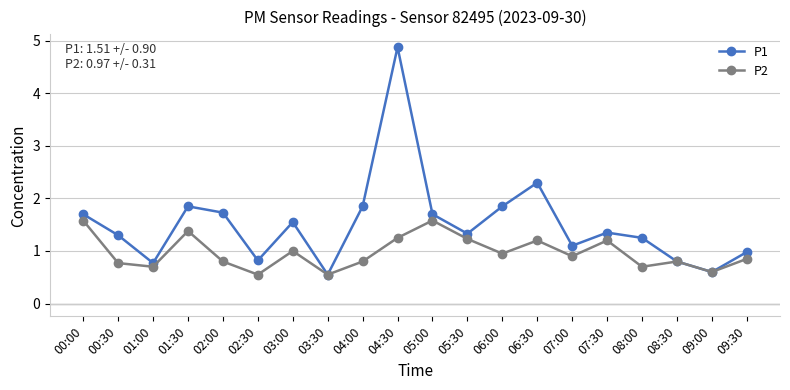

List the series in order of their peak value, lowest first.

P2, P1